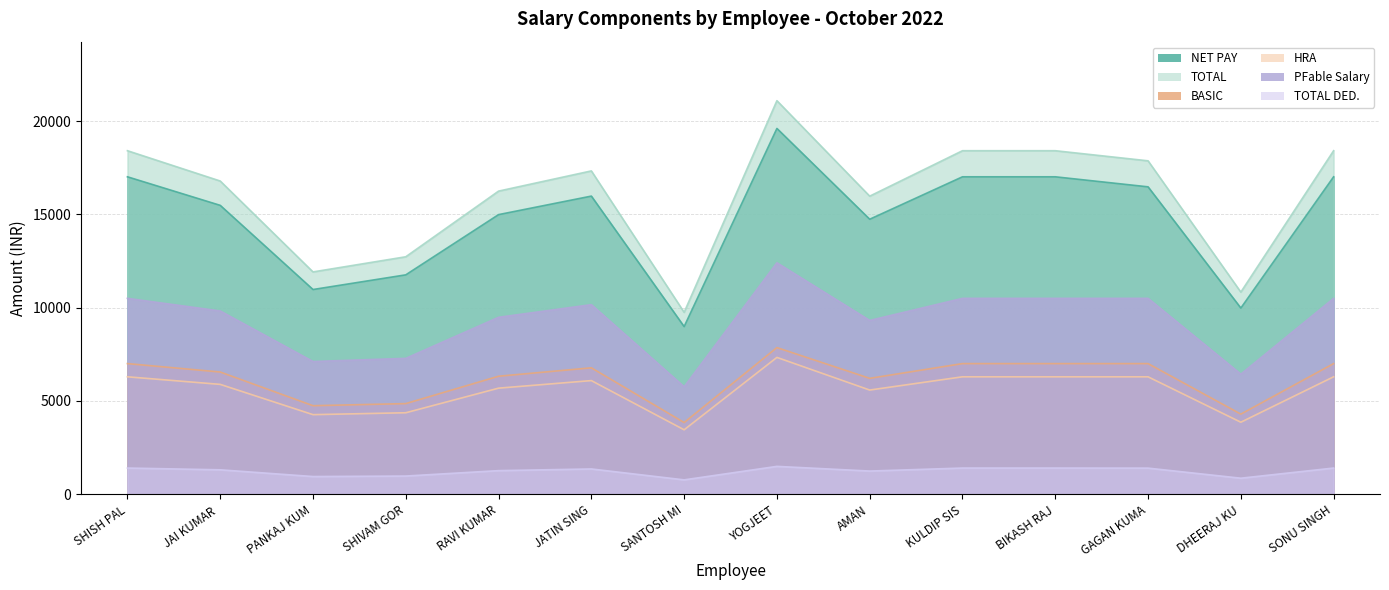

True or false: NET PAY and TOTAL cross at least once.

False